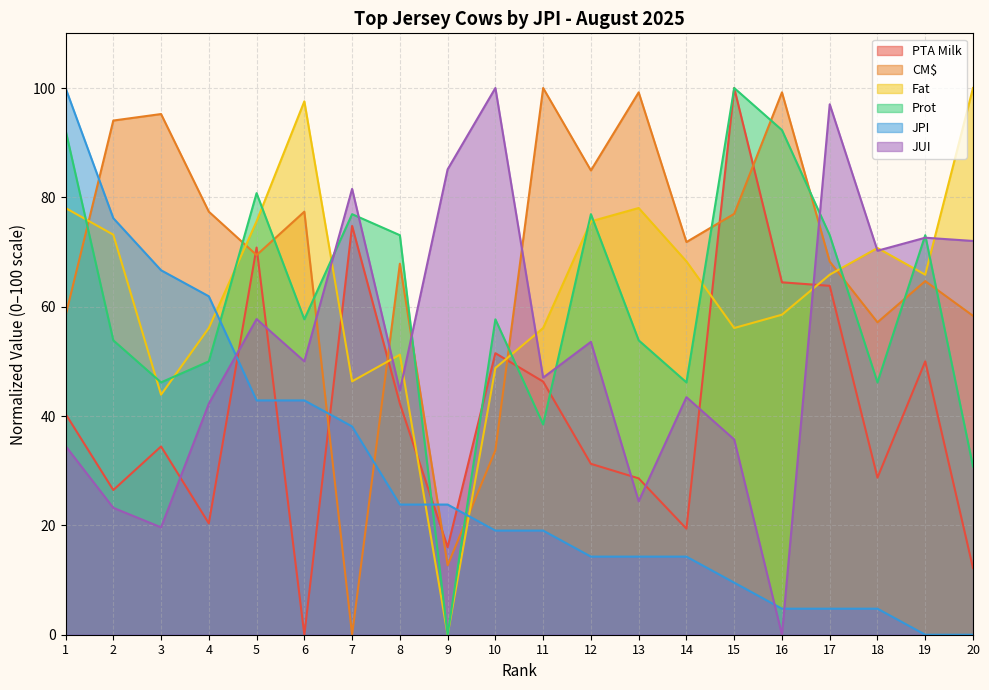

How many values in PTA Milk are above zero?

19